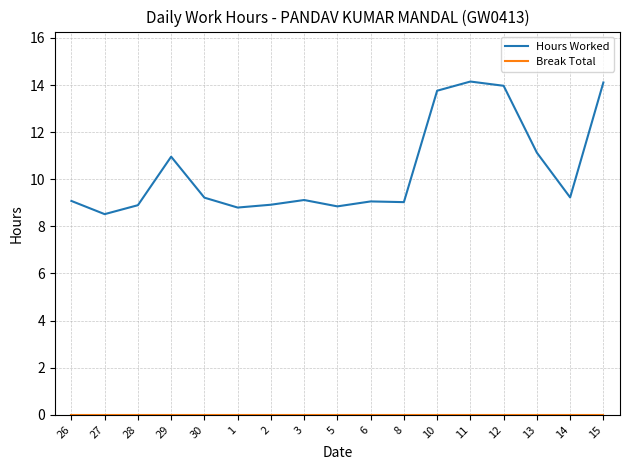

Count the number of categories in the chart.

17